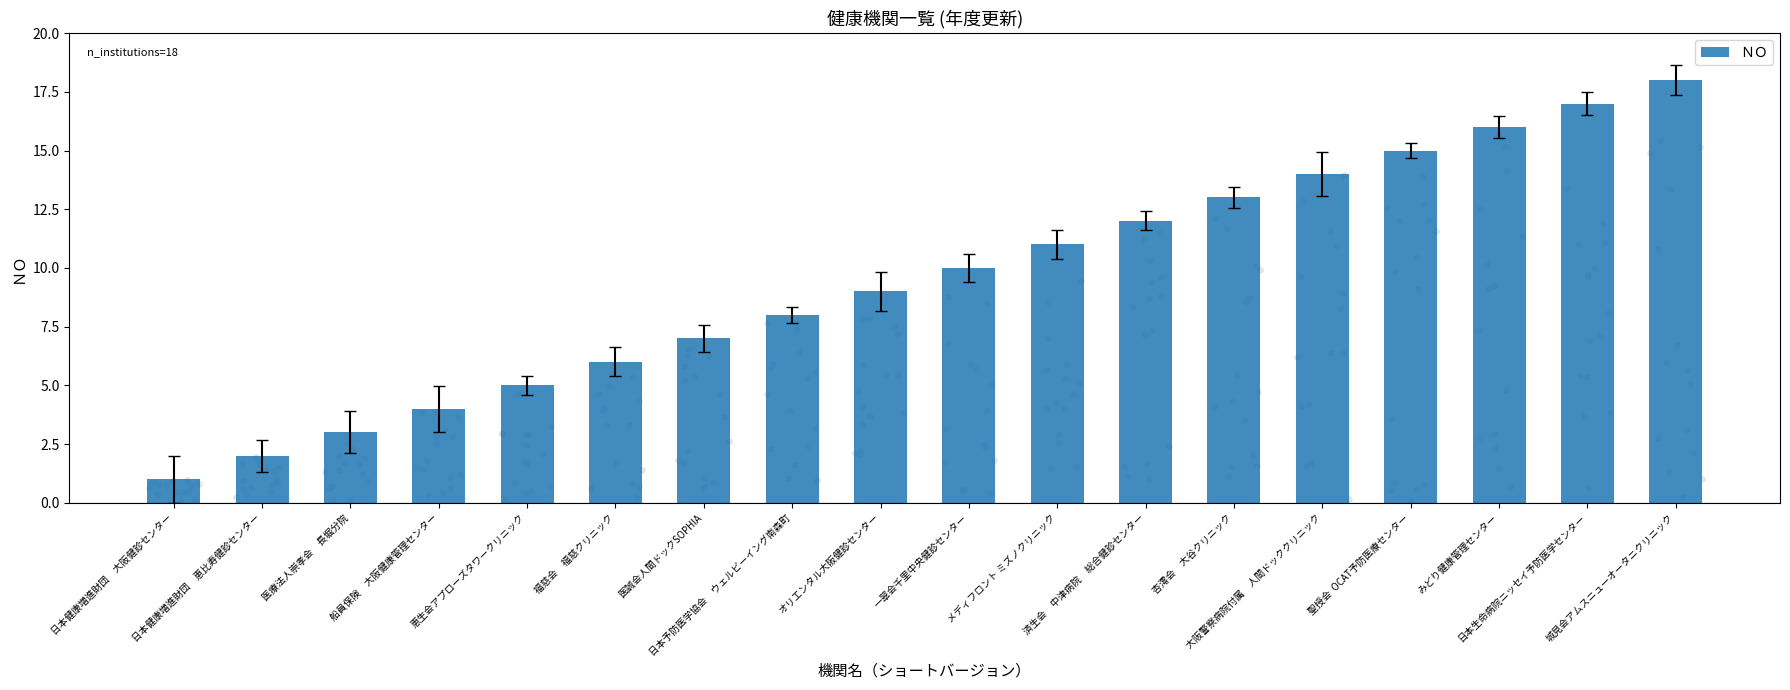

Between オリエンタル大阪健診センター and 船員保険　大阪健康管理センター, which is larger?

オリエンタル大阪健診センター